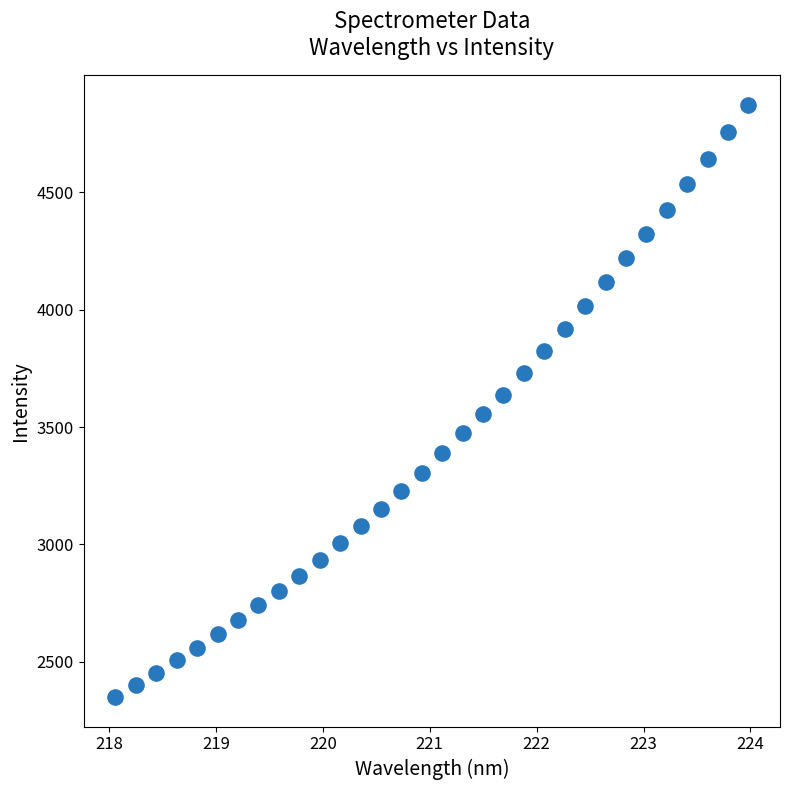

What is the range of X values (max minus min)?

5.9